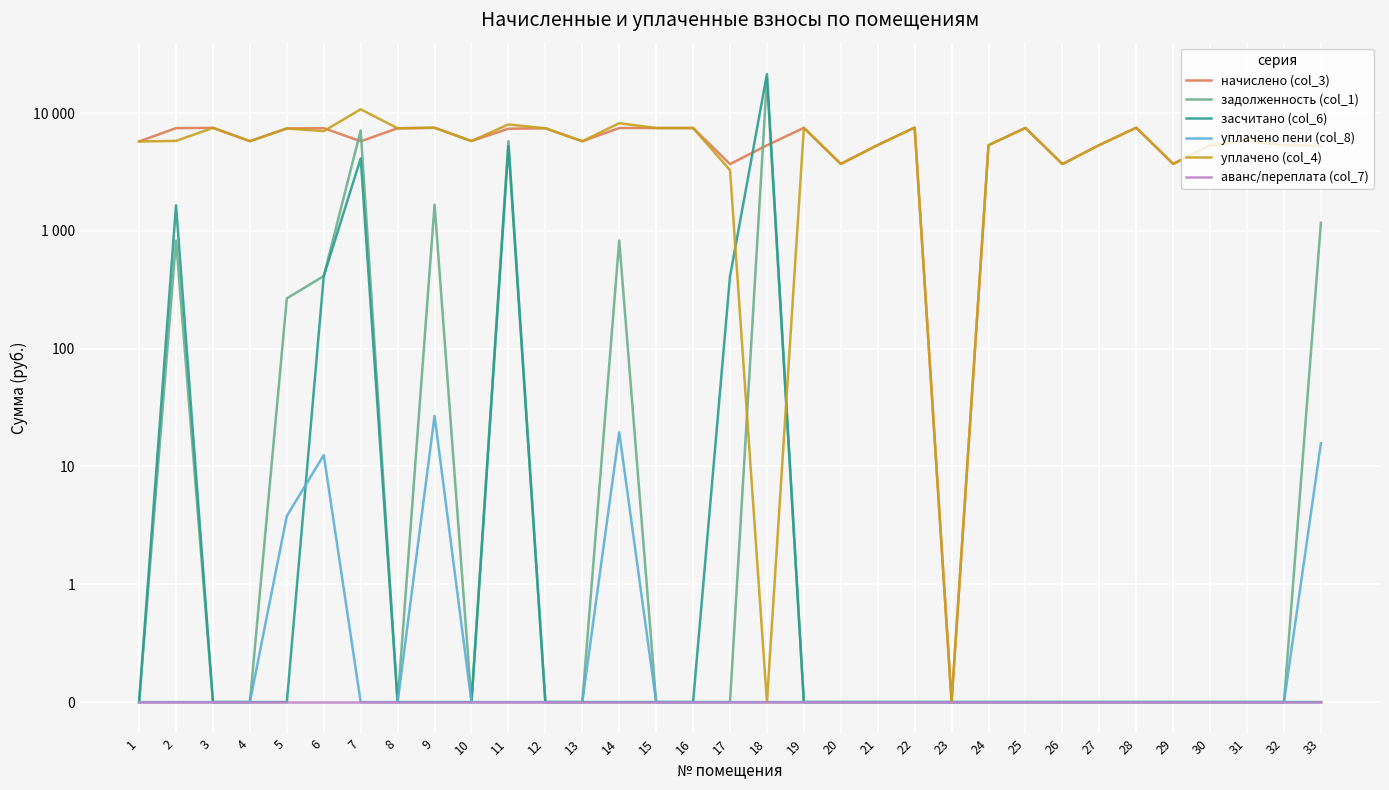

Which label corresponds to the smallest value in the chart?

23